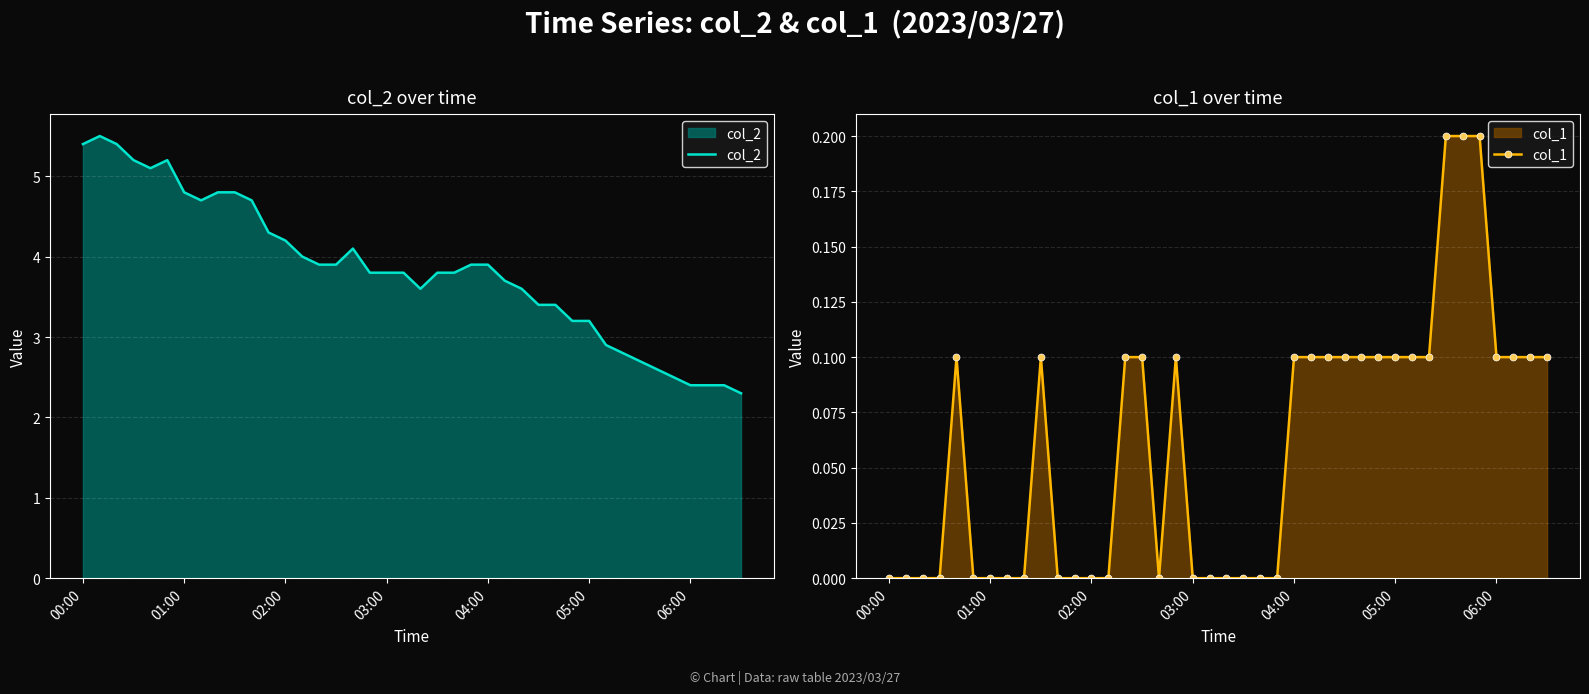

Where does the col_2 series first go above 3?

00:00